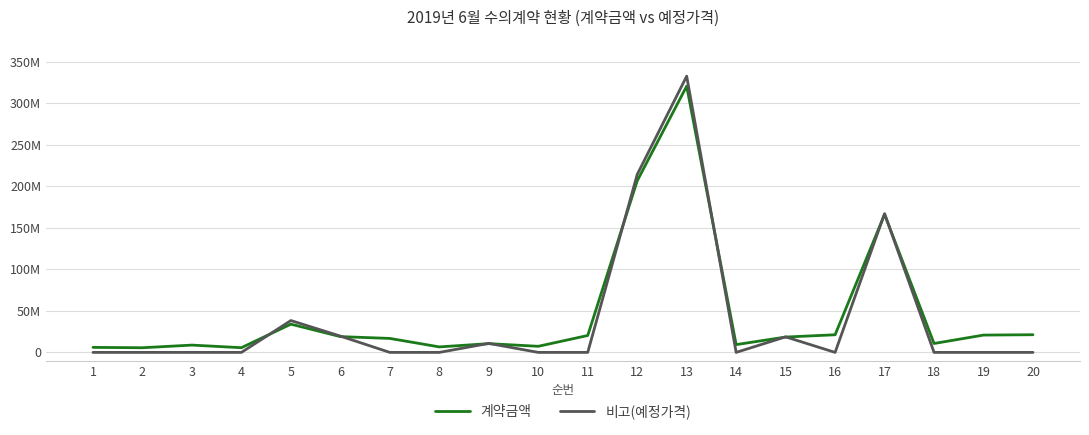

What are all the series names shown in the legend?

계약금액, 비고(예정가격)